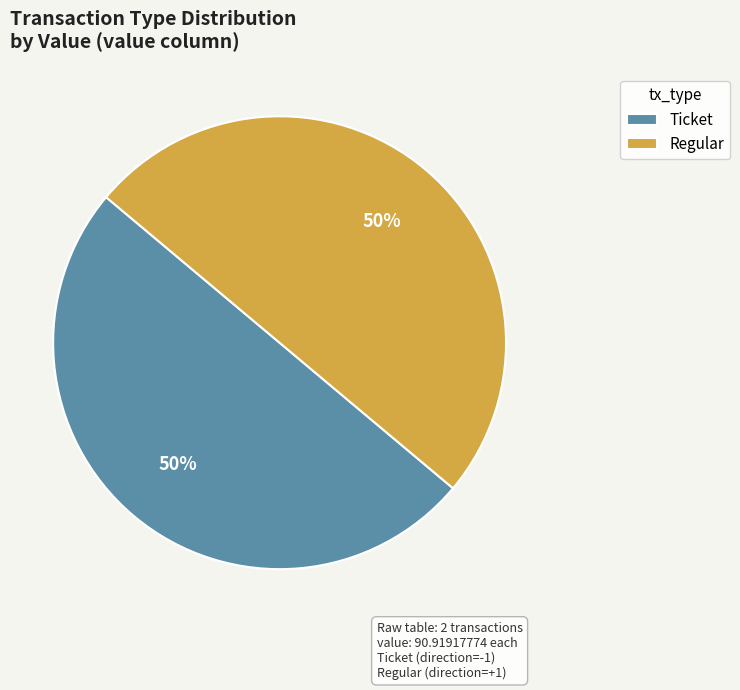

What is the ratio of the value at Ticket to the value at Regular?

1.0